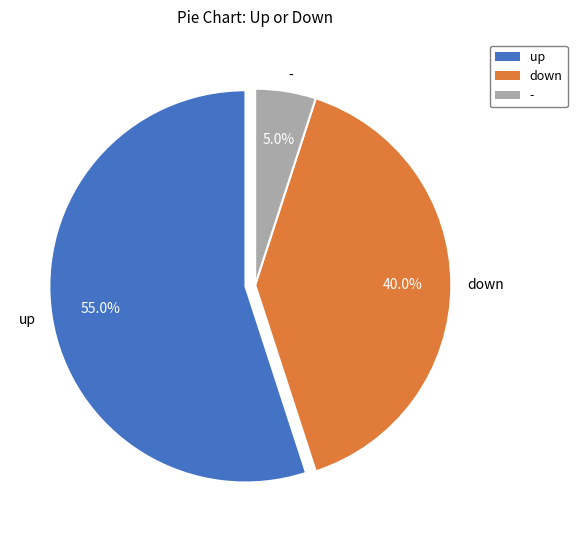

To the nearest percent, what portion does - represent?

5%